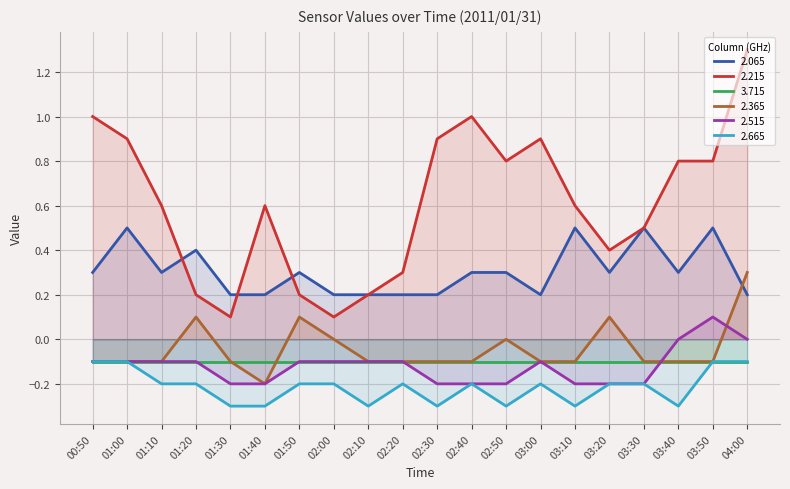

How many values in 2.515 are above zero?

1